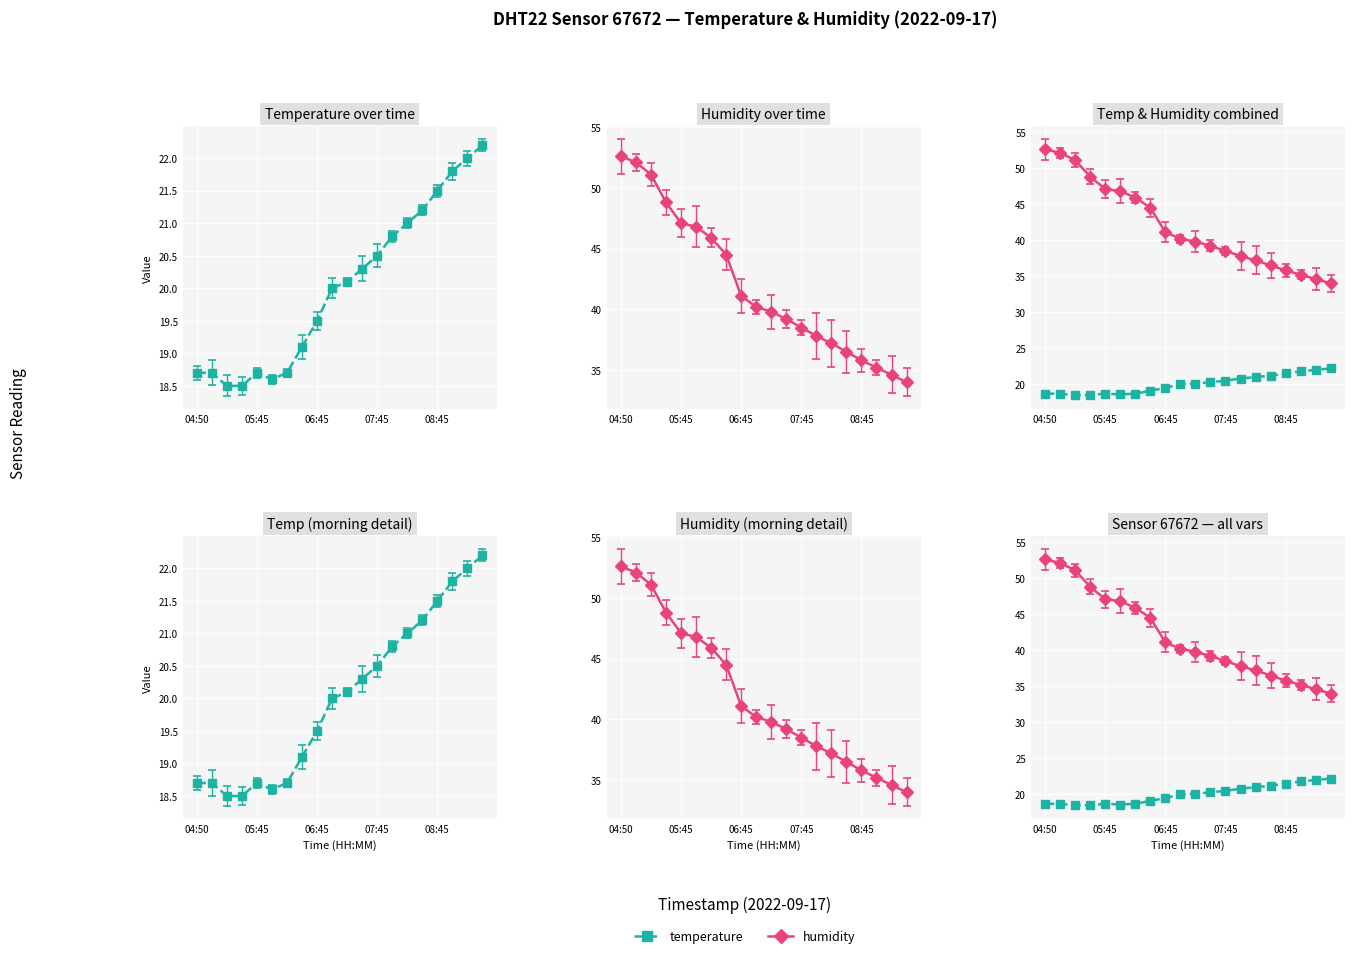

True or false: temperature and humidity intersect in this chart.

False